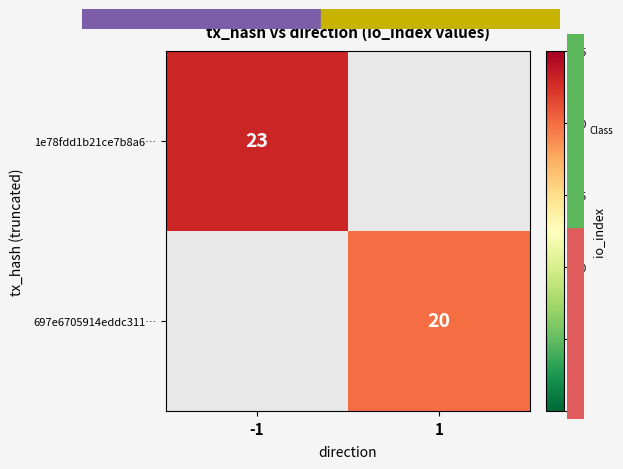

Is it true that 1e78fdd1b21ce7b8a6… equals 23 at -1?

True